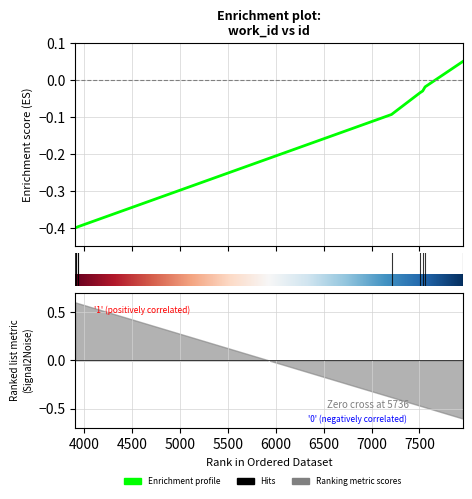

What is the label of the 6th point from the right?

3935